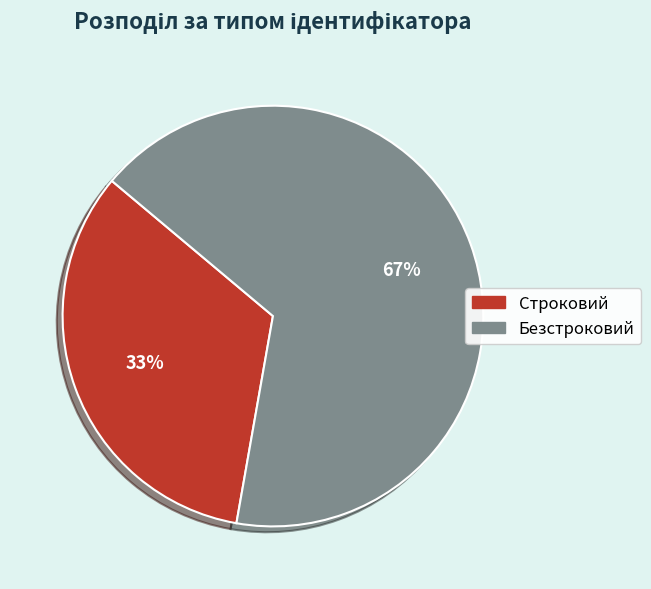

How many slices are in this pie chart?

2